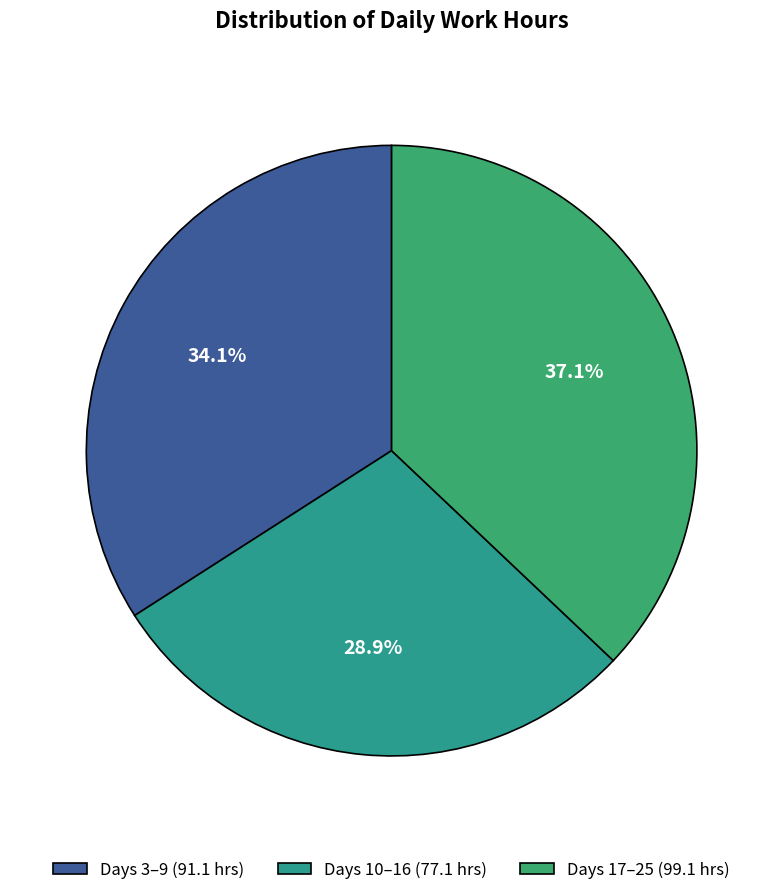

To the nearest percent, what is the average slice percentage?

33%